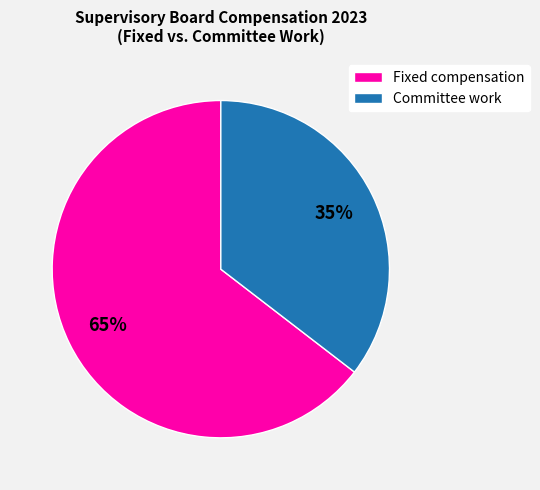

Is the sum of Committee work and Fixed compensation greater than half?

Yes